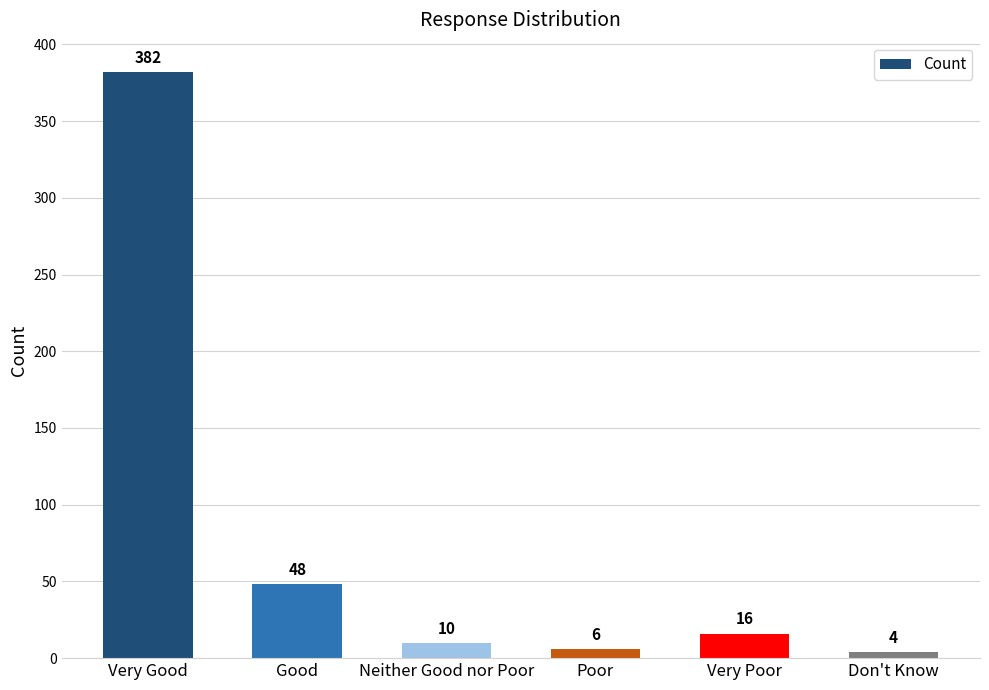

What is the difference between the maximum and minimum values?

378